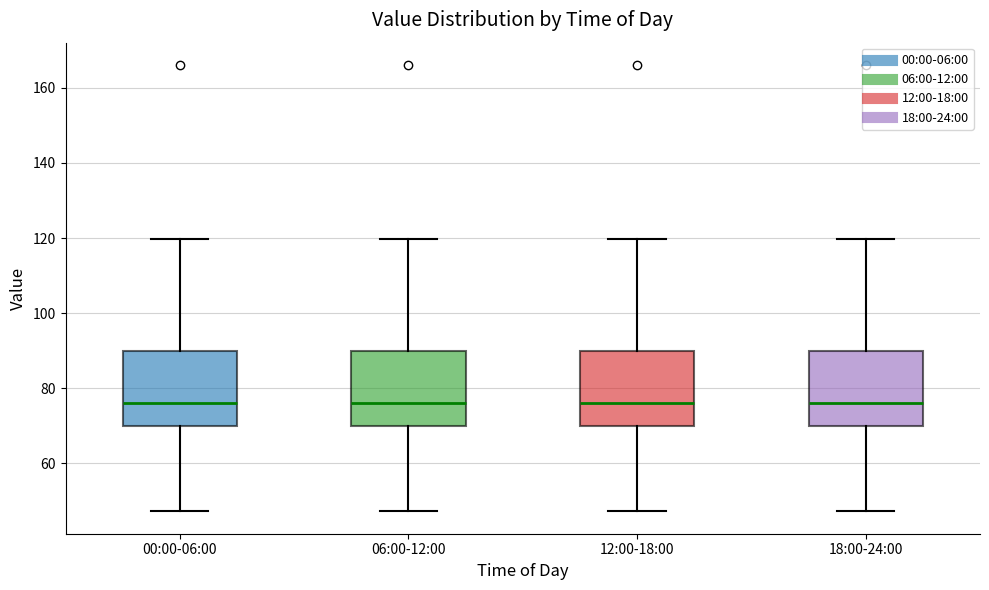

Reading left to right, transcribe this box plot: for each box, give where its median line is, the range the box spans, and where its two whiskers end, as read against the y-axis. The values are not printed on the chart, so give them approximately, as read against the axis.

00:00-06:00: median 76, box 70 to 90, whiskers 48 to 120
06:00-12:00: median 76, box 70 to 90, whiskers 48 to 120
12:00-18:00: median 76, box 70 to 90, whiskers 48 to 120
18:00-24:00: median 76, box 70 to 90, whiskers 48 to 120